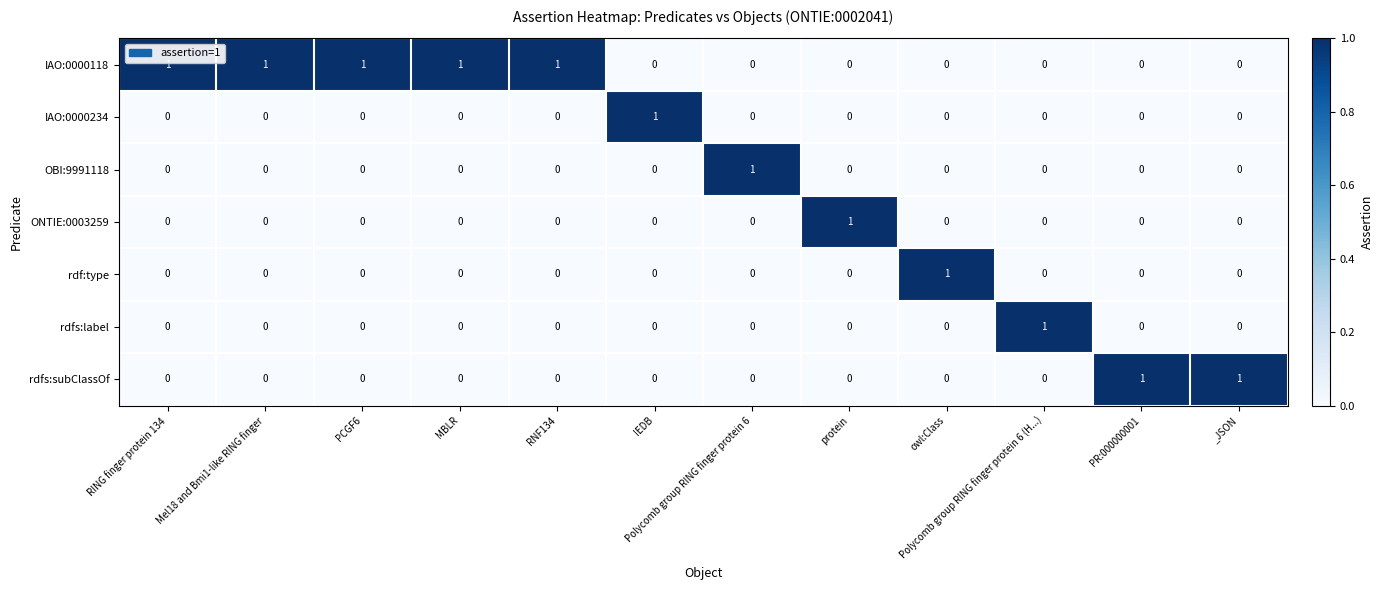

At how many categories does at least one series exceed 0?

12